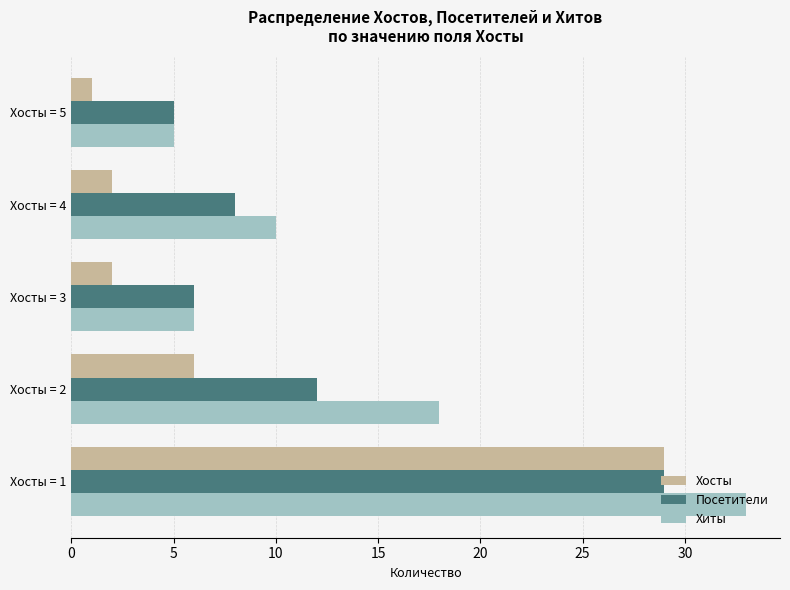

How many values in the Посетители series are below 8?

2